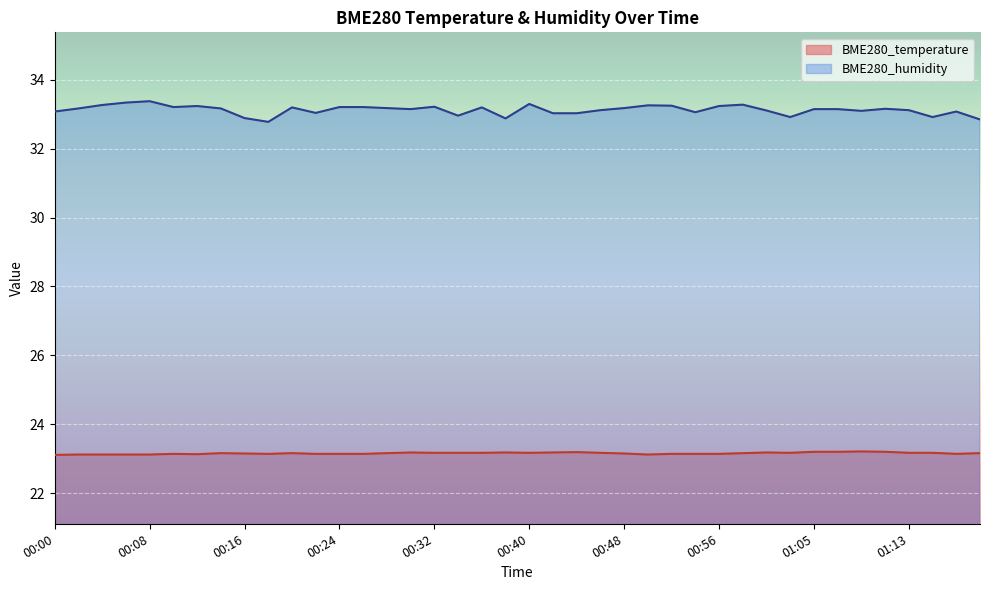

The value of BME280_temperature at 00:18 is 13.3. True or false?

False